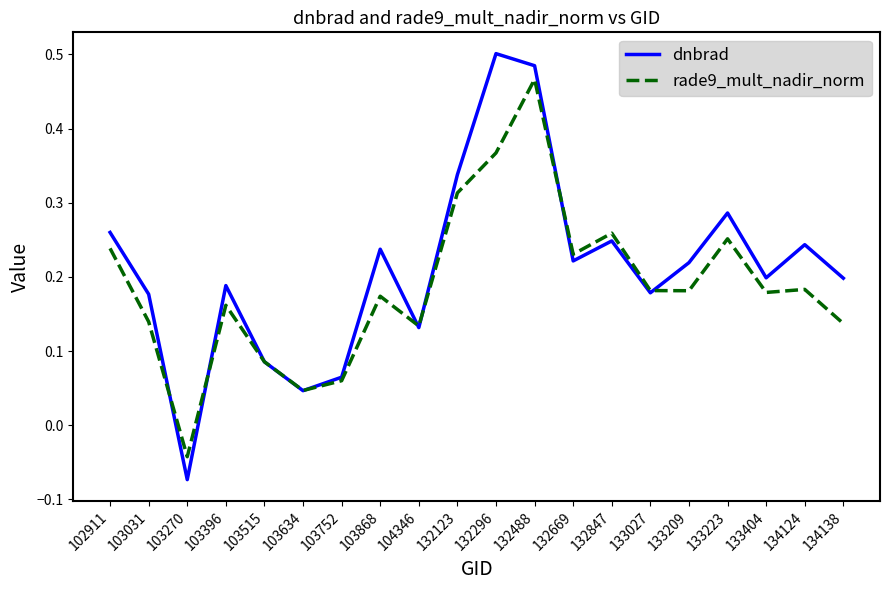

True or false: dnbrad has a value of 0.6 at 132123.

False